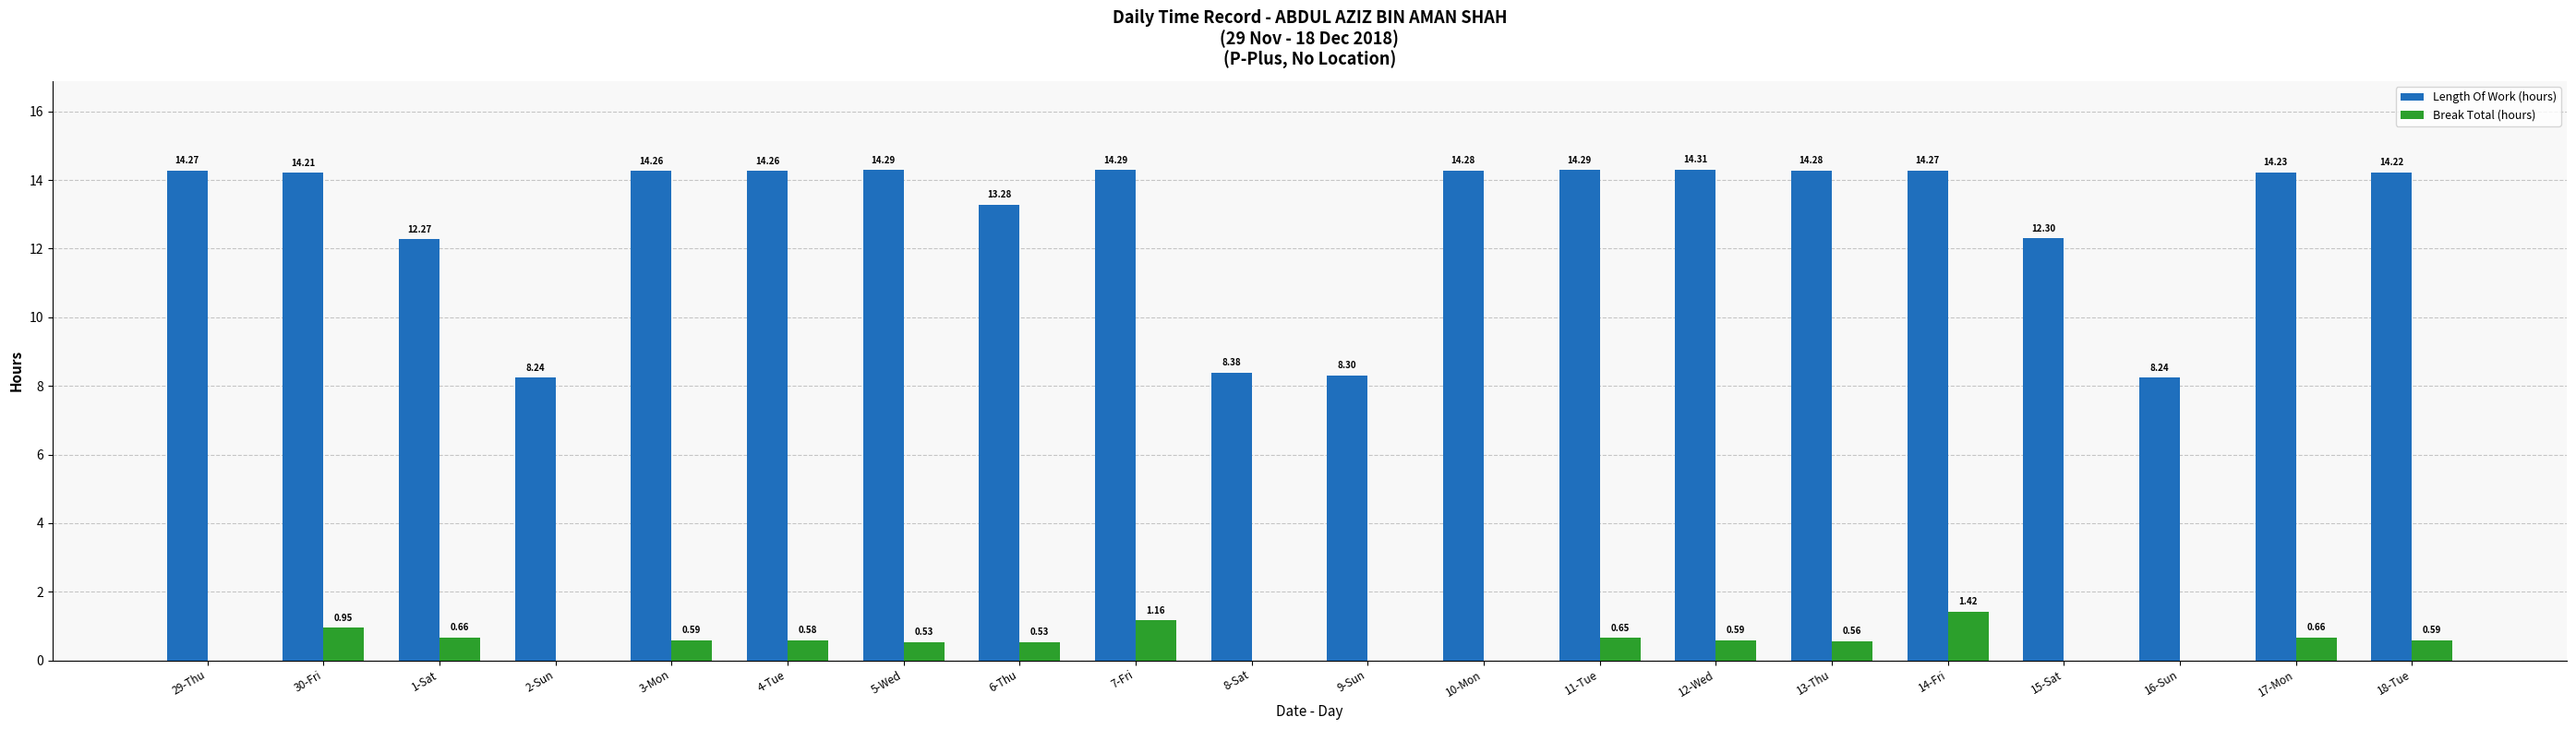

What is the maximum value for Length Of Work (hours)?

14.3